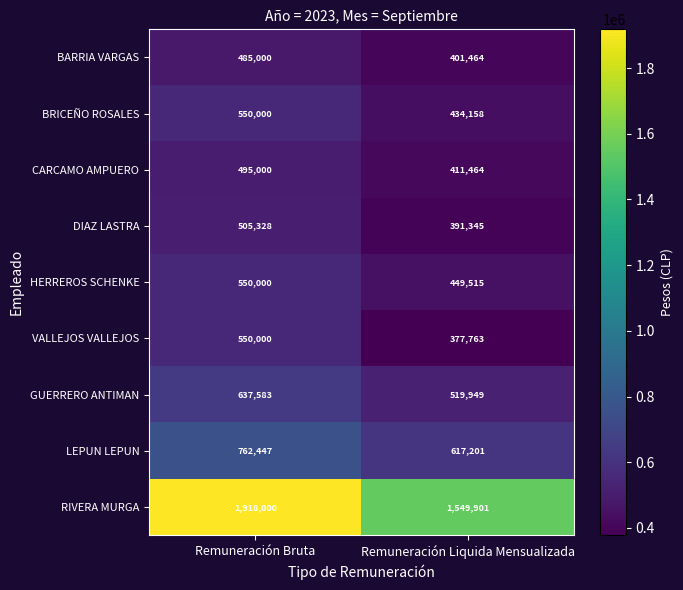

What is the maximum value for DIAZ LASTRA?

505328